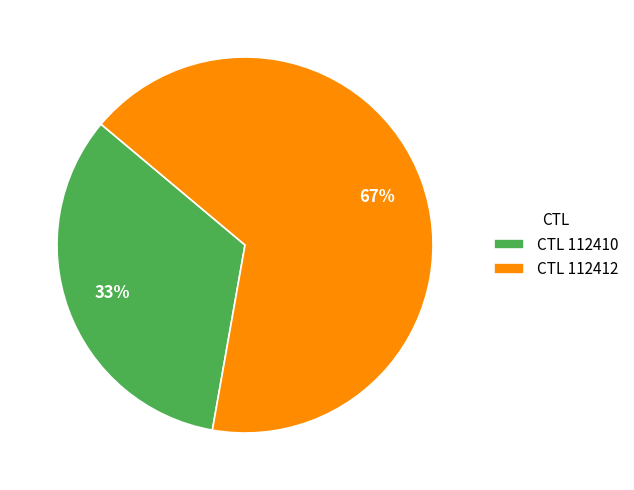

How many segments does this pie chart have?

2